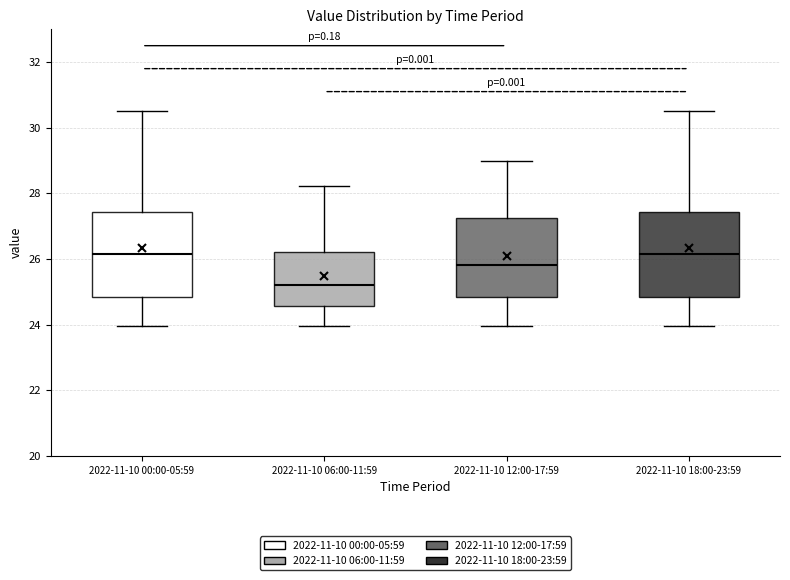

Reading left to right, read every box against the y-axis: the position of its median line, the range the box covers, and the ends of its whiskers. The values are not printed on the chart, so give them approximately, as read against the axis.

2022-11-10 00:00-05:59: median 26.2, box 24.8 to 27.4, whiskers 24.0 to 30.6
2022-11-10 06:00-11:59: median 25.2, box 24.6 to 26.2, whiskers 24.0 to 28.2
2022-11-10 12:00-17:59: median 25.8, box 24.8 to 27.2, whiskers 24.0 to 29.0
2022-11-10 18:00-23:59: median 26.2, box 24.8 to 27.4, whiskers 24.0 to 30.6